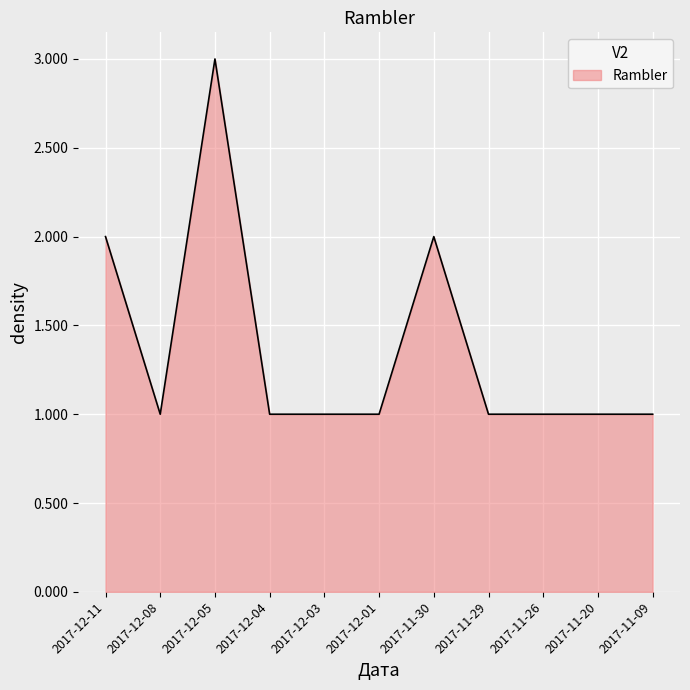

What is the maximum value shown in the chart?

3